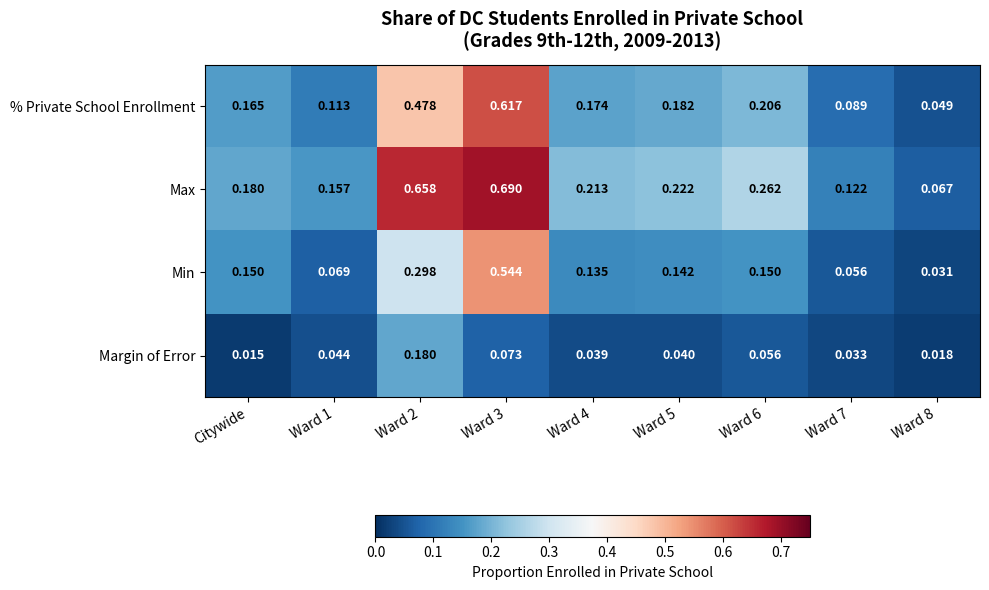

At which category is the sum across all series the highest?

Ward 3